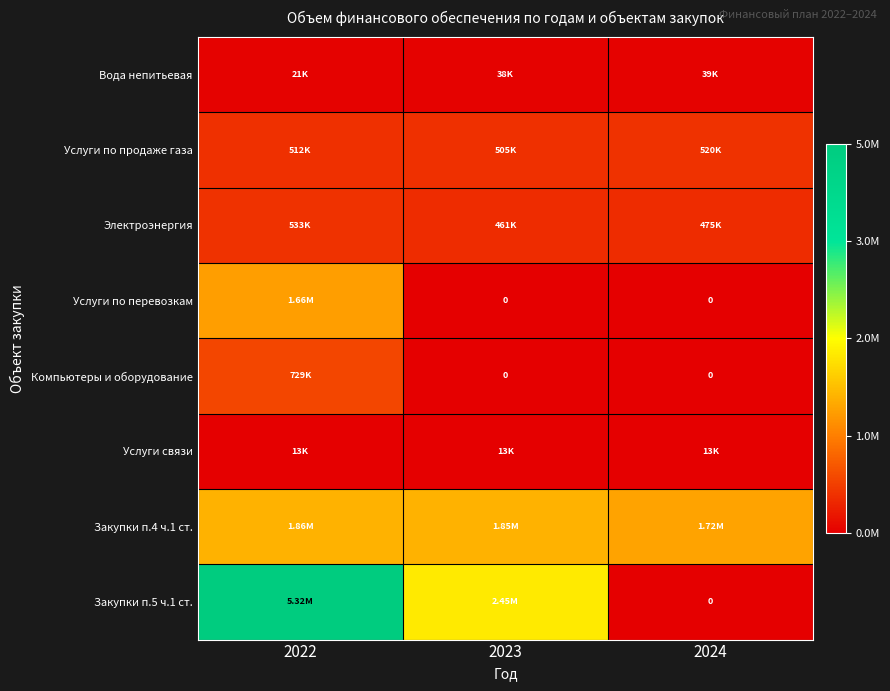

Which series has the largest total across all categories?

Закупки п.5 ч.1 ст.